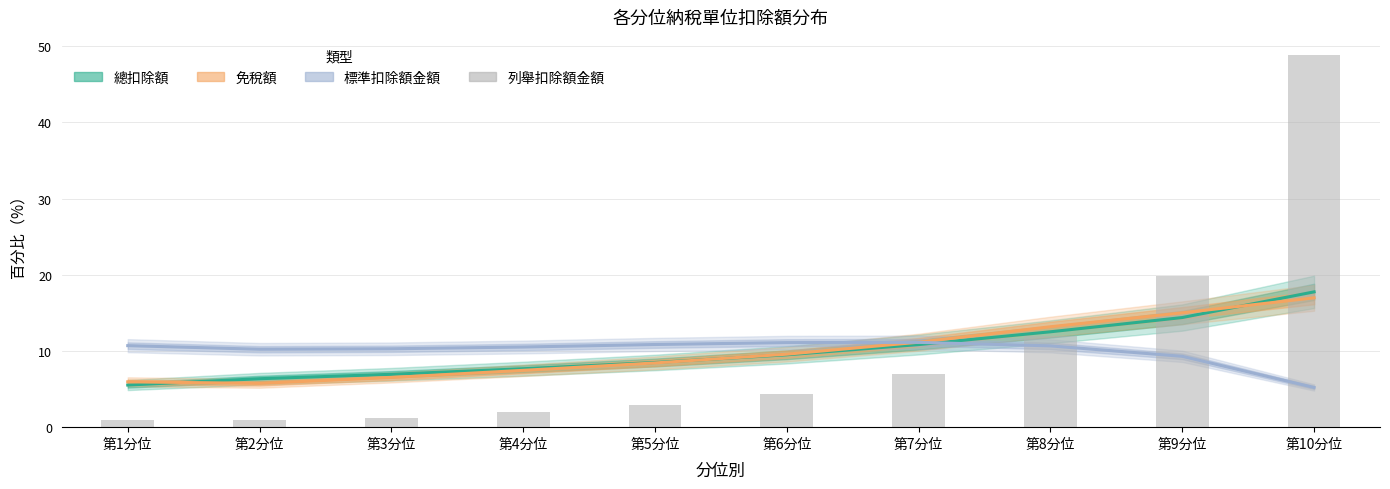

What is the label of the 1st bar from the left?

第1分位